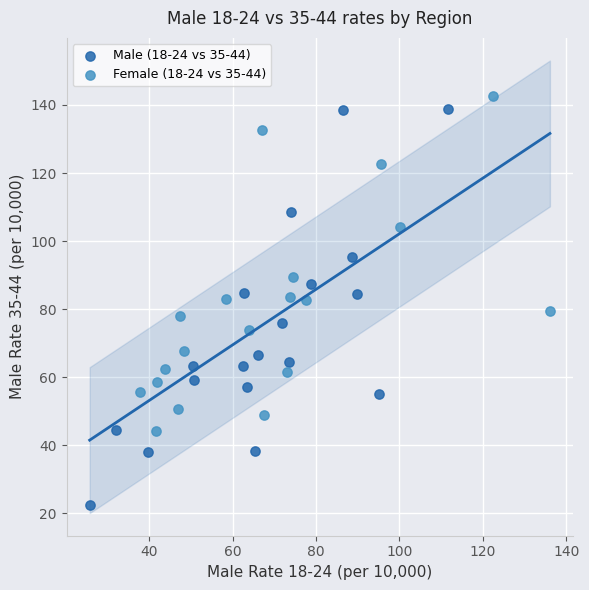

Which series contains the lowest Y value?

Male (18-24 vs 35-44)